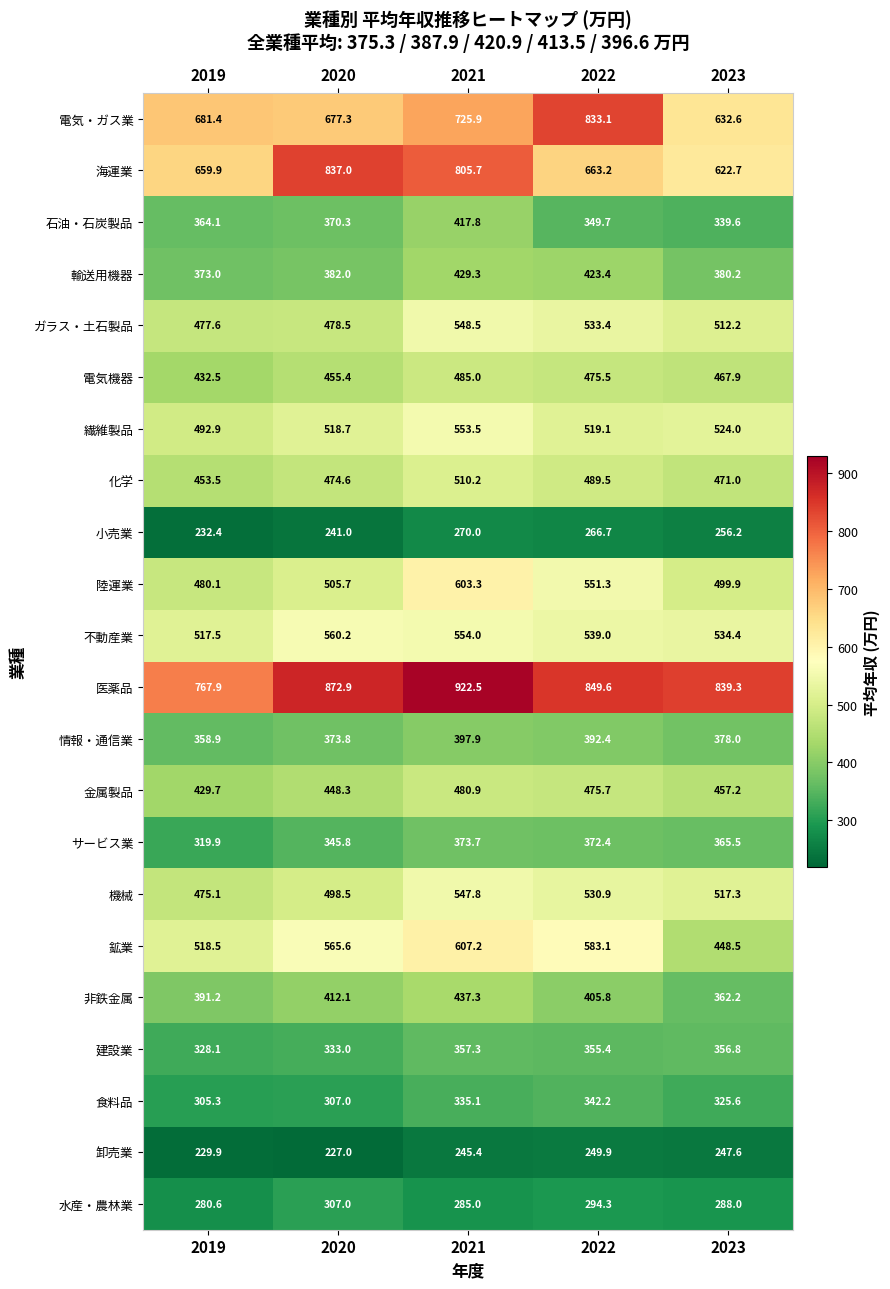

How many data points in 電気機器 are above 467?

3